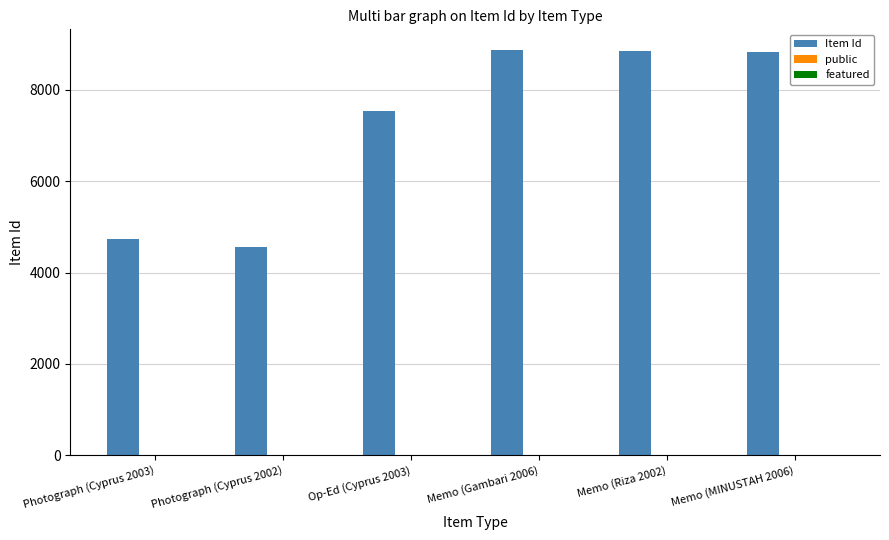

Where is Item Id nearest to the value 6723?

Op-Ed (Cyprus 2003)